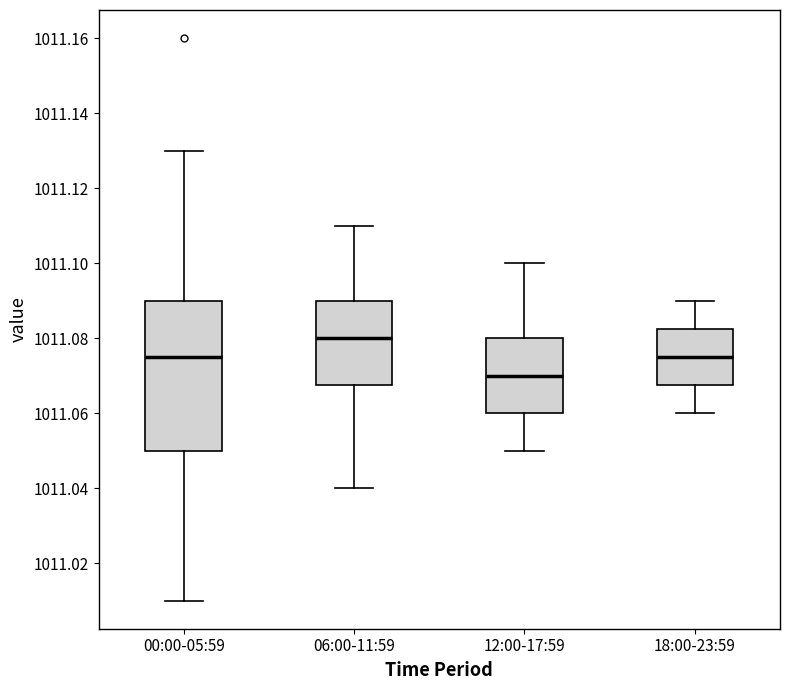

Reading left to right, read every box against the y-axis: the position of its median line, the range the box covers, and the ends of its whiskers. The values are not printed on the chart, so give them approximately, as read against the axis.

00:00-05:59: median 1011.076, box 1011.050 to 1011.090, whiskers 1011.010 to 1011.130
06:00-11:59: median 1011.080, box 1011.068 to 1011.090, whiskers 1011.040 to 1011.110
12:00-17:59: median 1011.070, box 1011.060 to 1011.080, whiskers 1011.050 to 1011.100
18:00-23:59: median 1011.076, box 1011.068 to 1011.082, whiskers 1011.060 to 1011.090